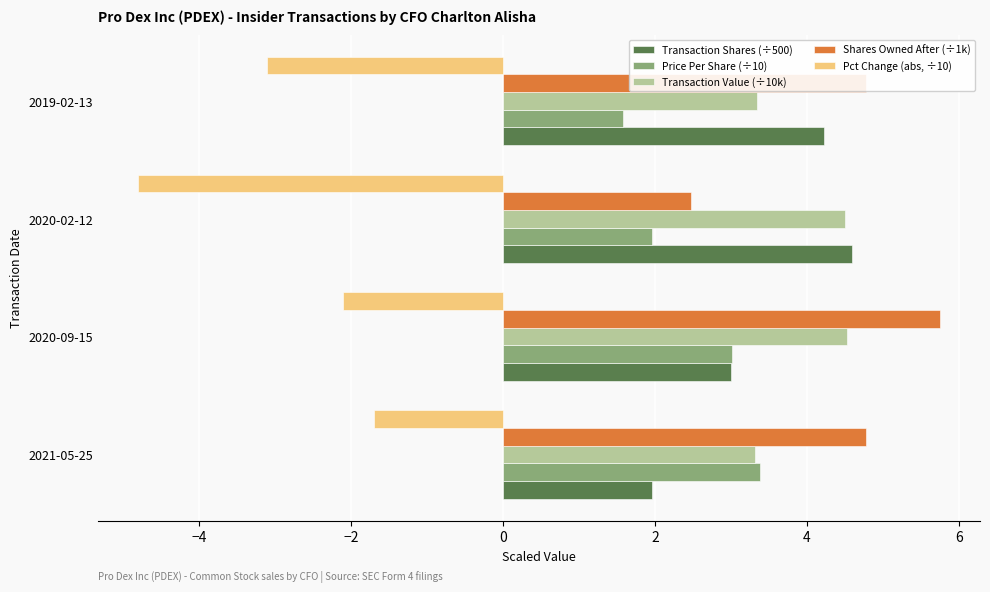

Is it true that Shares Owned After (÷1k) equals 4.8 at 2021-05-25?

True